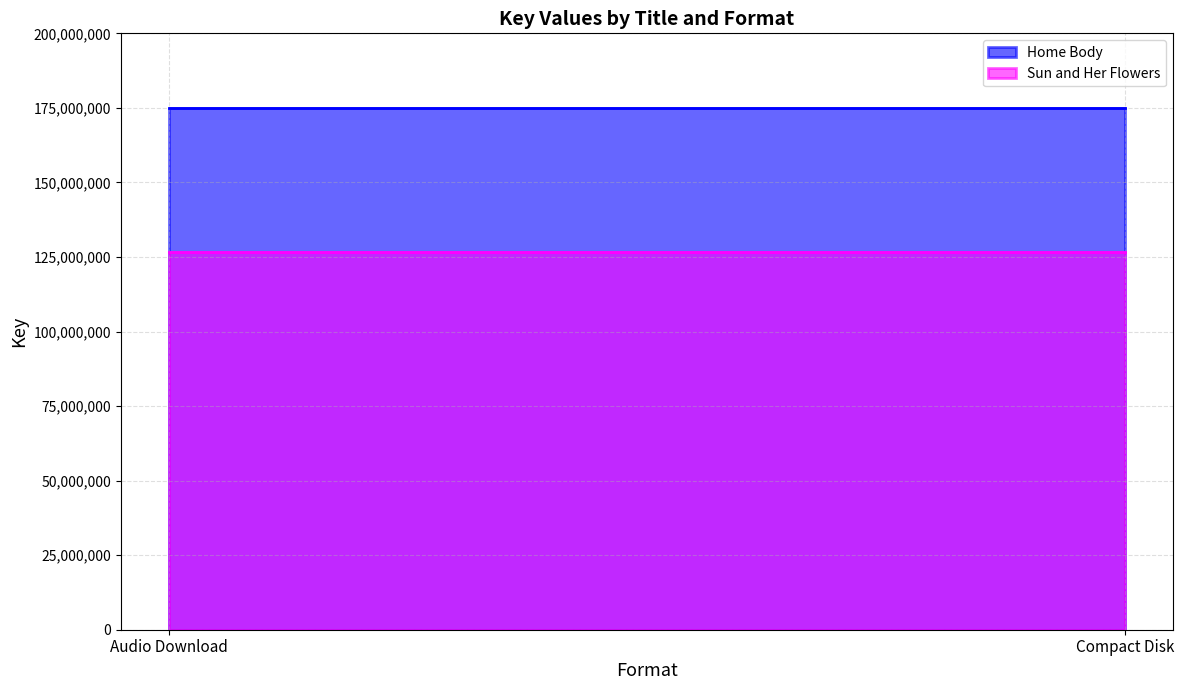

What is the value of the Home Body point at the 2nd from the left?

175033704